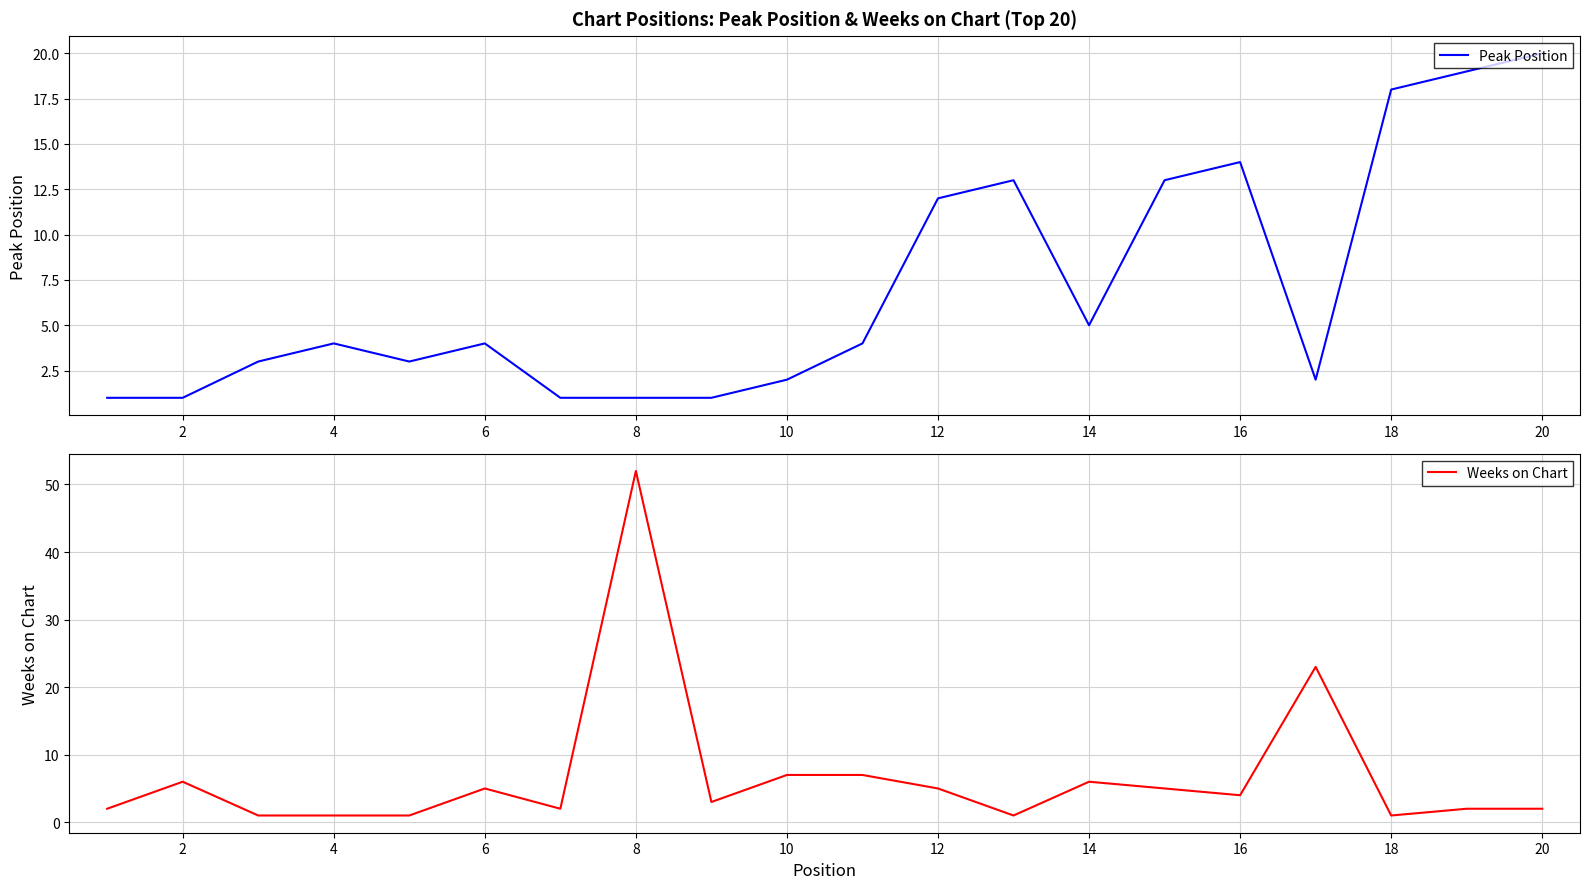

What is the minimum value for Weeks on Chart?

1